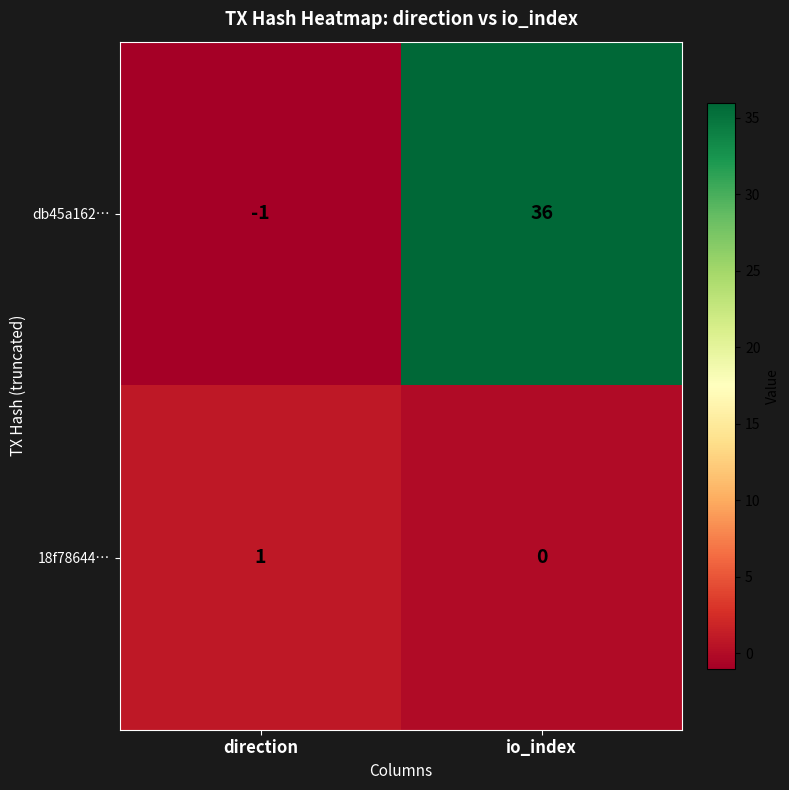

At which label is 18f78644… closest to 0?

io_index